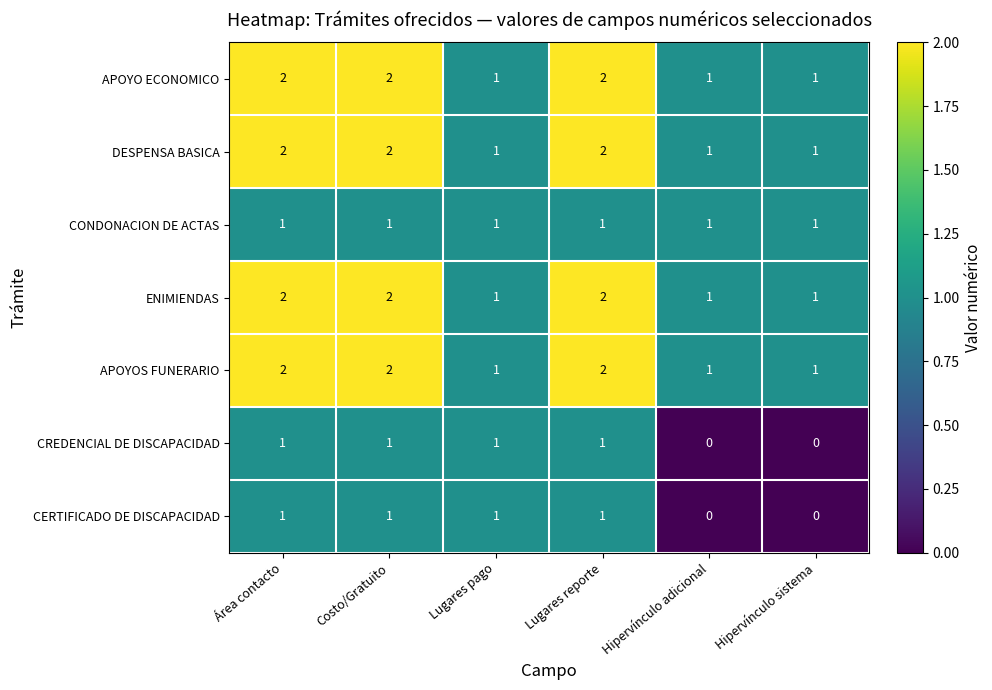

How many CREDENCIAL DE DISCAPACIDAD values are between 0 and 1?

6